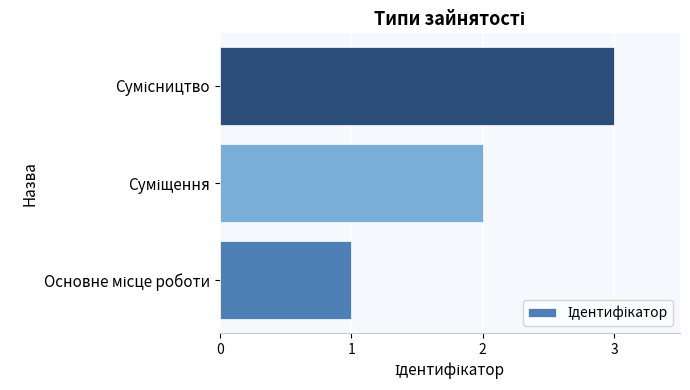

What is the sum of all values?

6